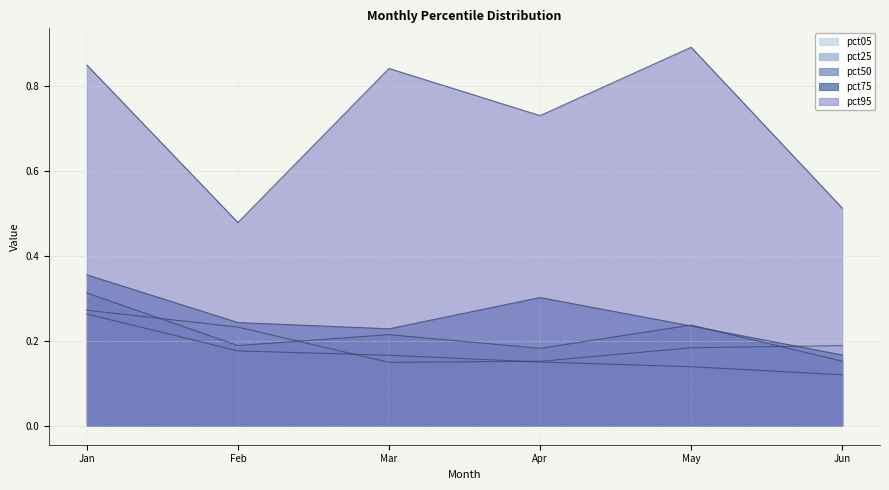

What is the sum of the pct25 values at Mar and Feb?

0.3